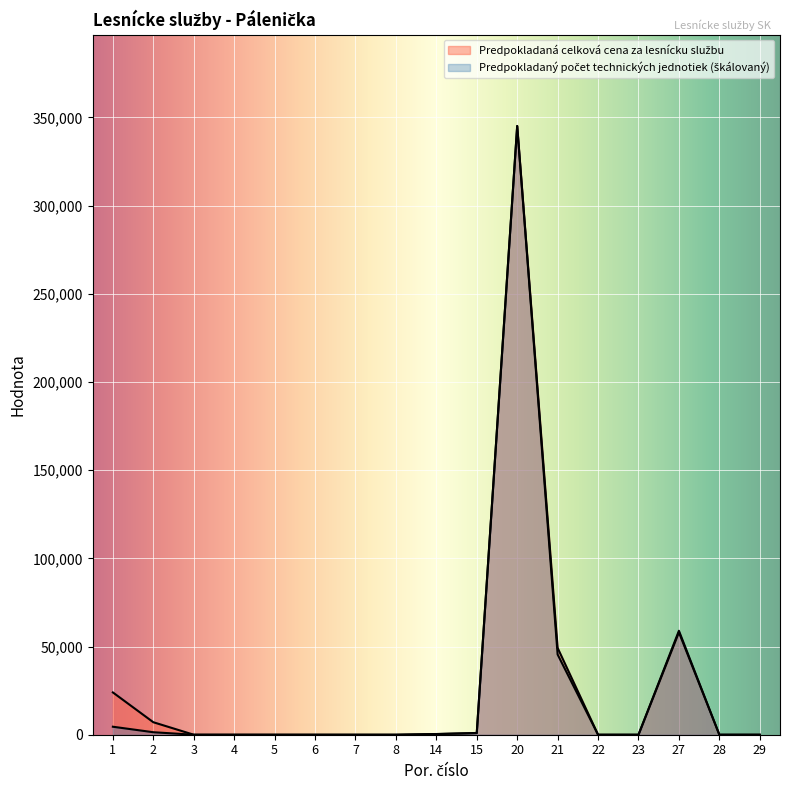

Reading right to left, list all the values displayed in this chart.

Predpokladaný počet technických jednotiek: 0.0	0.0	58945.3	0.0	0.0	45482.5	345113.3	909.6	363.9	0.0	0.0	0.0	0.0	0.0	0.0	1415.9	4532.4
Predpokladaná celková cena za lesnícku službu: 0.0	0.0	58051.1	0.0	0.0	49220.0	345113.3	1000.5	400.2	0.0	0.0	0.0	0.0	0.0	0.0	7086.6	23980.0